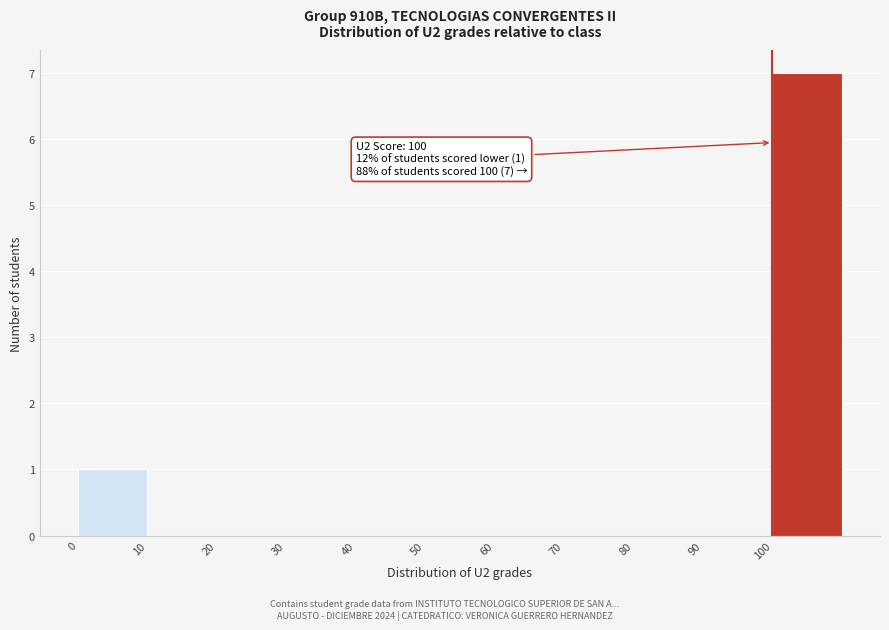

Which range on the x-axis has the tallest bar?

100 to 110